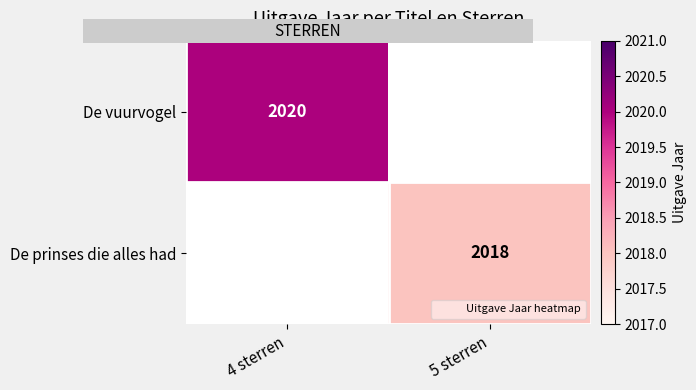

Is the value of De prinses die alles had at 4 sterren greater than the value of De vuurvogel at 4 sterren?

No